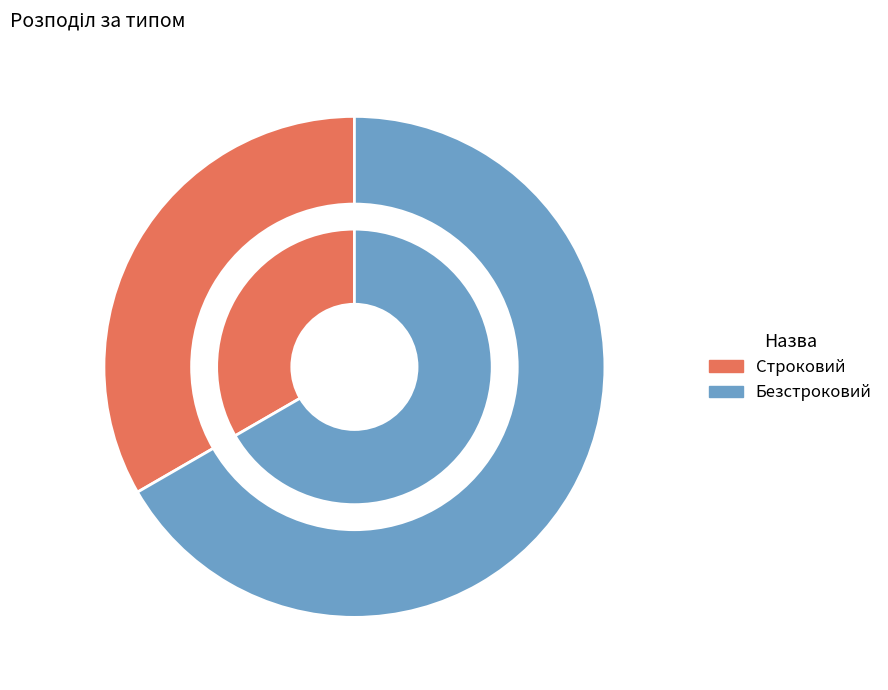

To the nearest percent, what portion does Строковий represent?

33%